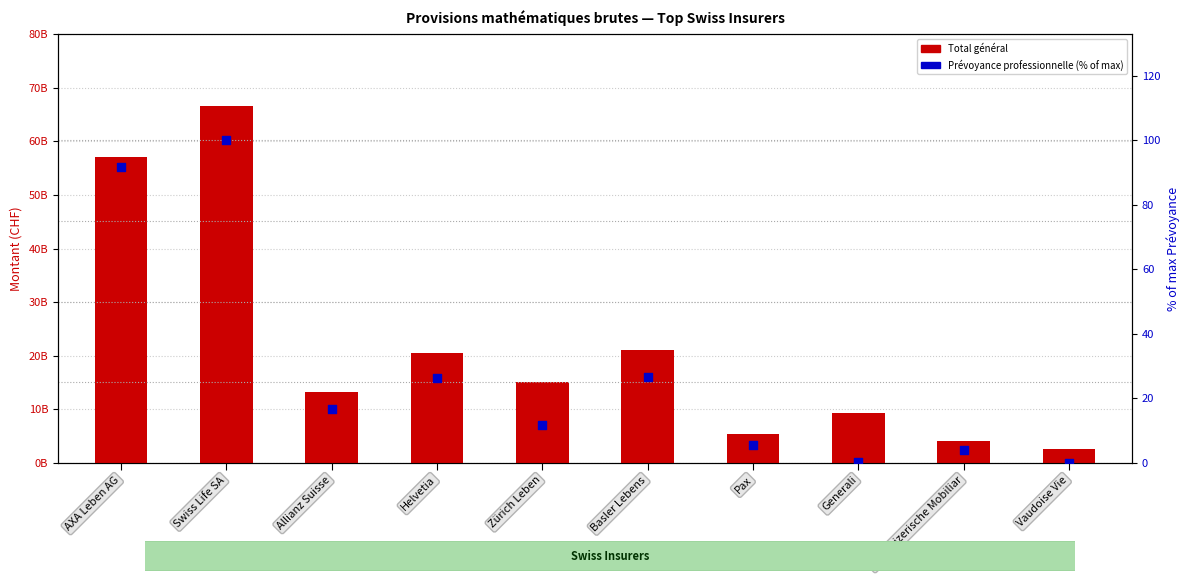

Which series contains the highest Y value?

Total général